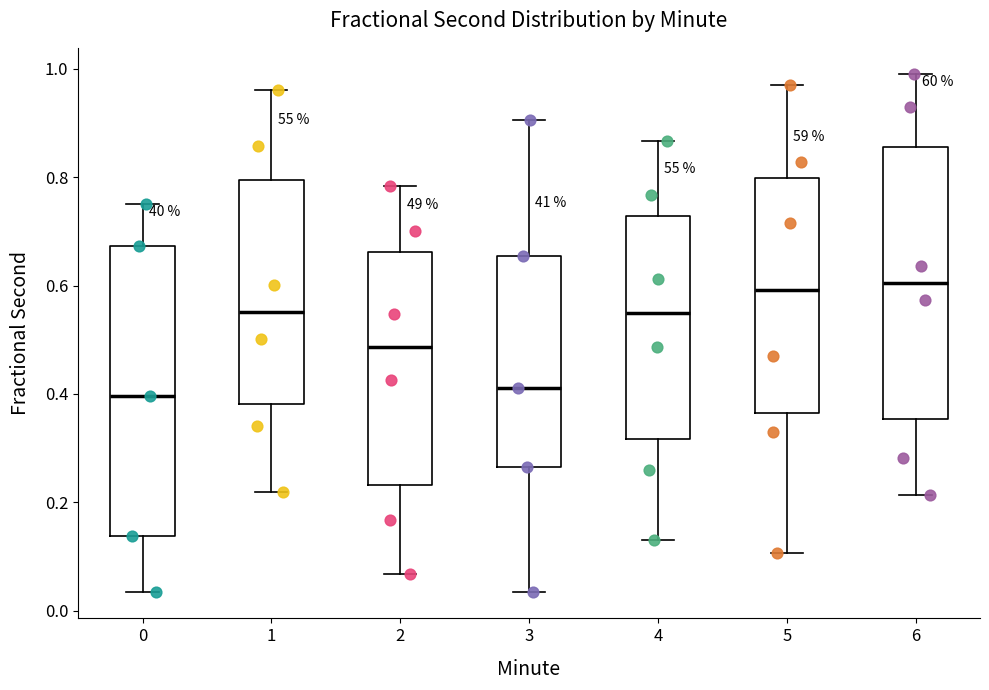

Where does the lower whisker of the box at x = 1 end on the y-axis? The values are not printed on the chart, so give them approximately, as read against the axis.

0.22